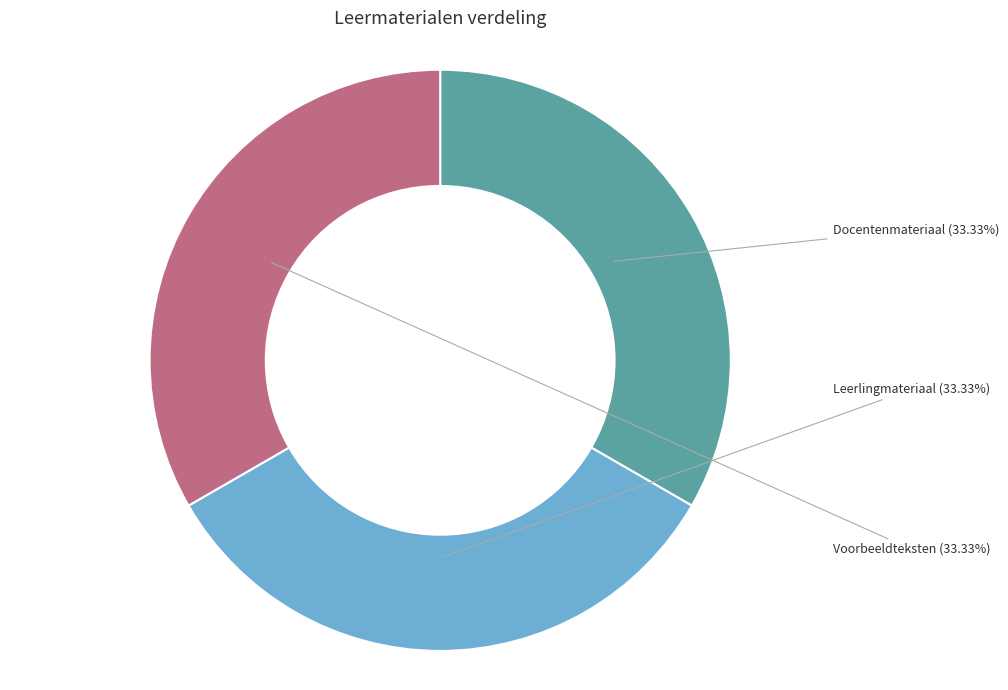

Is Leerlingmateriaal the majority of the pie?

No